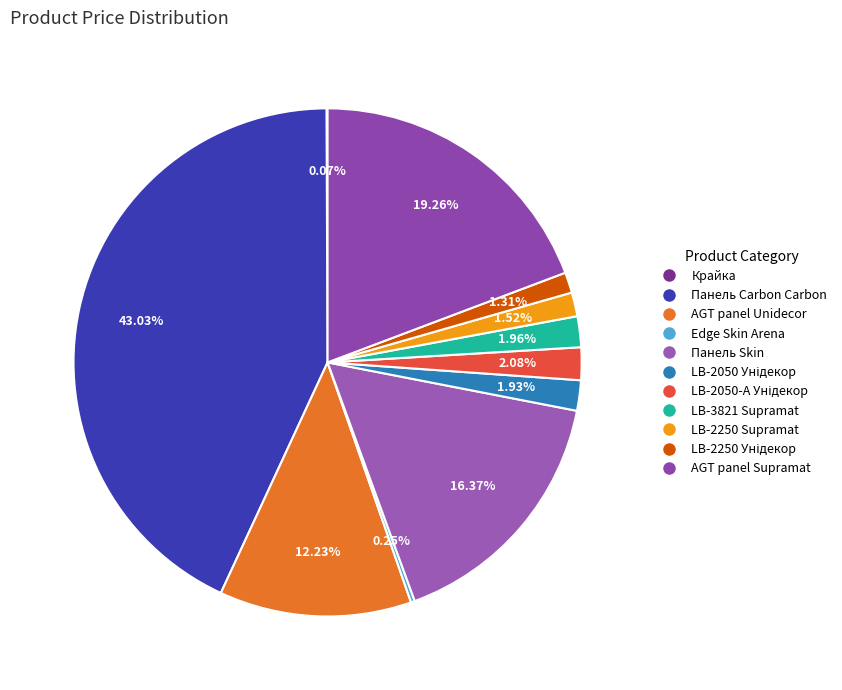

To the nearest percent, what is the average slice percentage?

9%